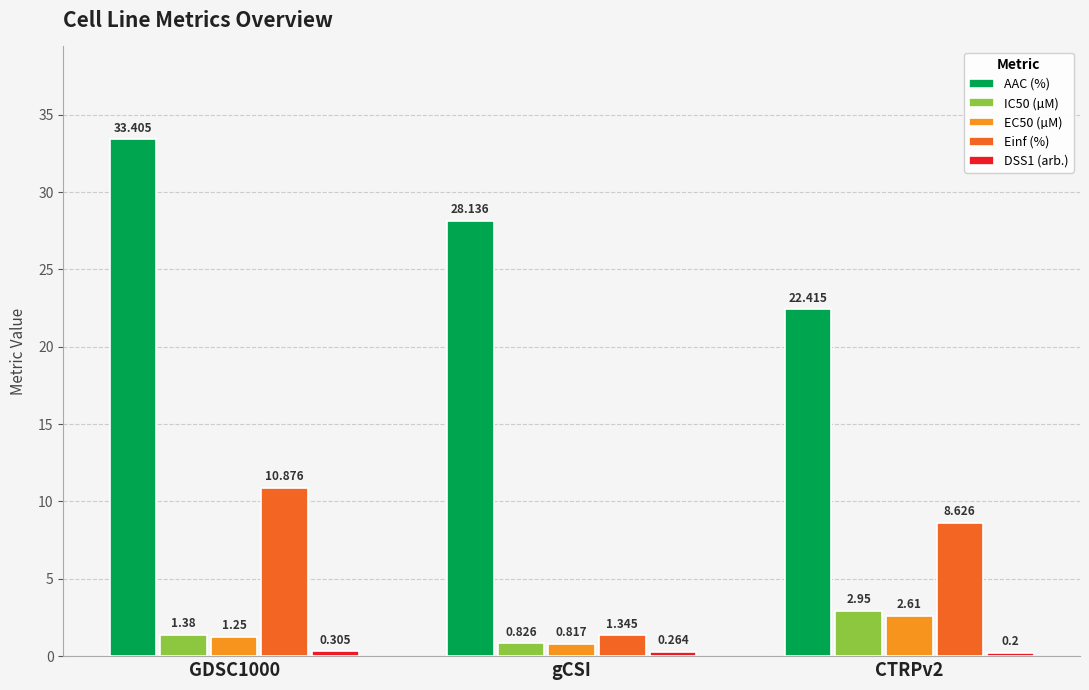

What is the label of the 3rd bar from the right?

GDSC1000